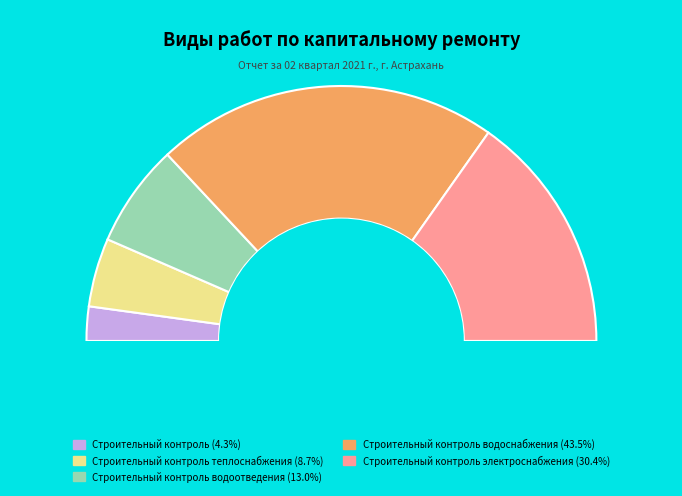

Rank the categories by value from highest to lowest.

Строительный контроль водоснабжения, Строительный контроль электроснабжения, Строительный контроль водоотведения, Строительный контроль теплоснабжения, Строительный контроль